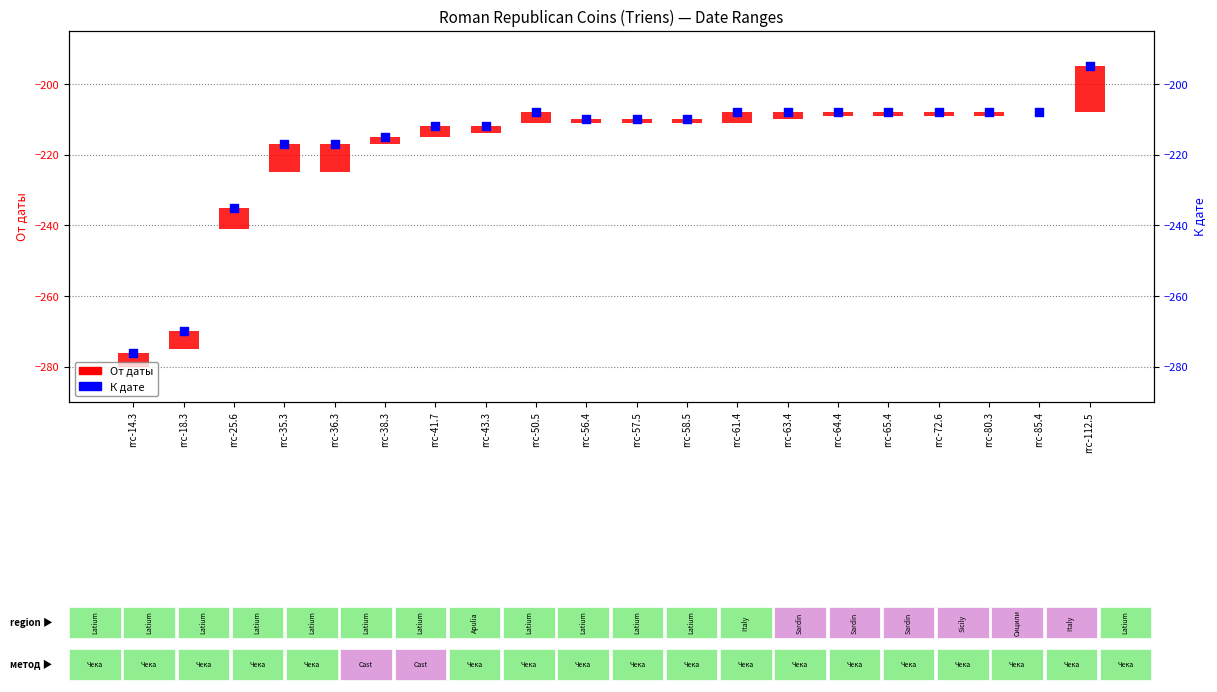

What are all the series names shown in the legend?

От даты, К дате